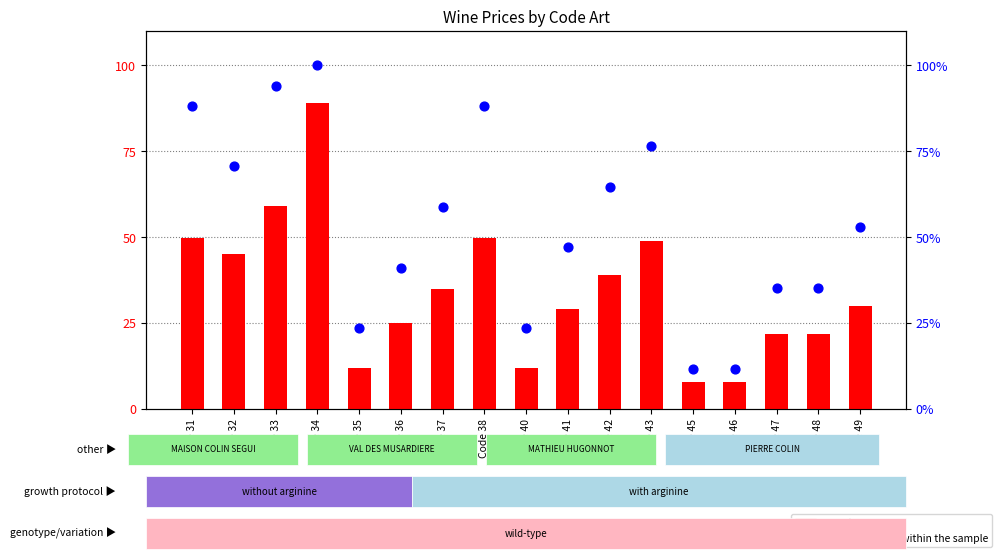

Which series has the widest spread of Y values?

percentile rank within the sample